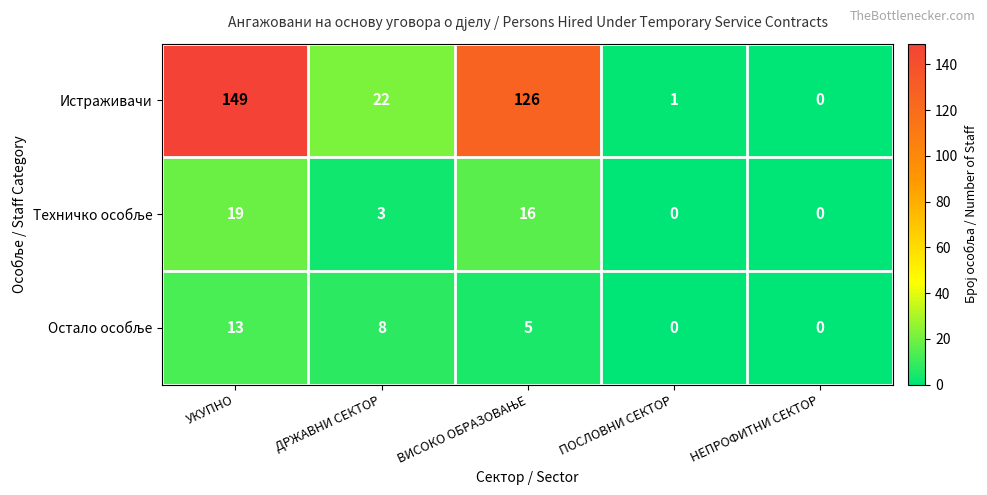

How many values in Истраживачи are above zero?

4